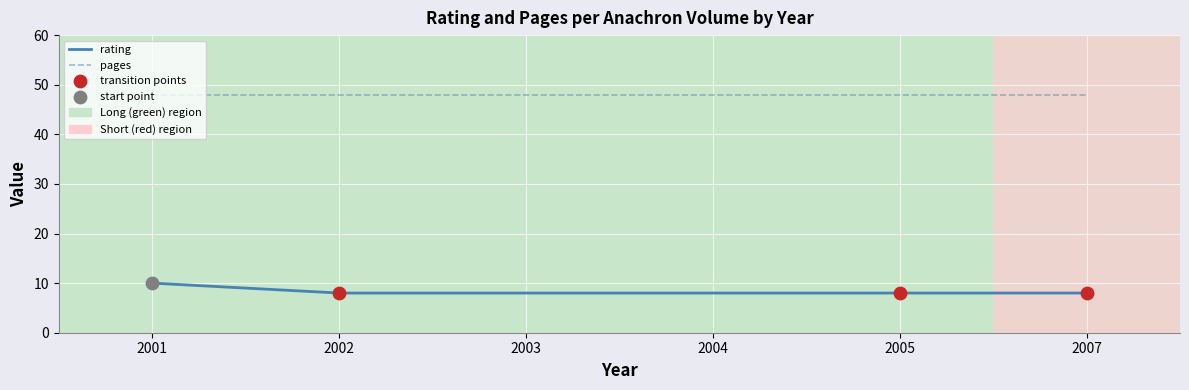

Which series has the largest total across all categories?

pages